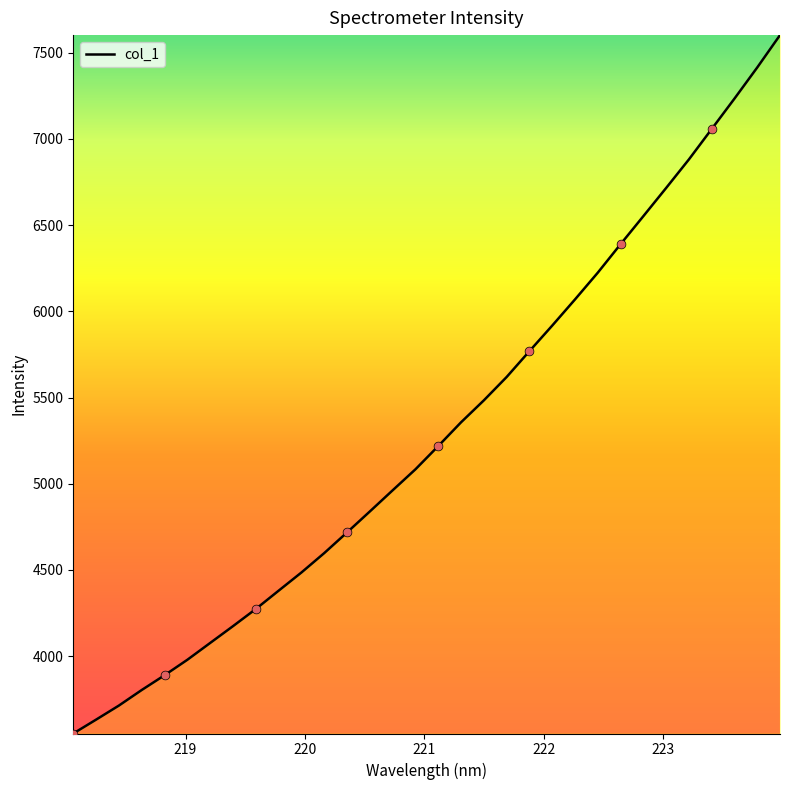

What is the difference between the maximum and minimum values?

4051.5